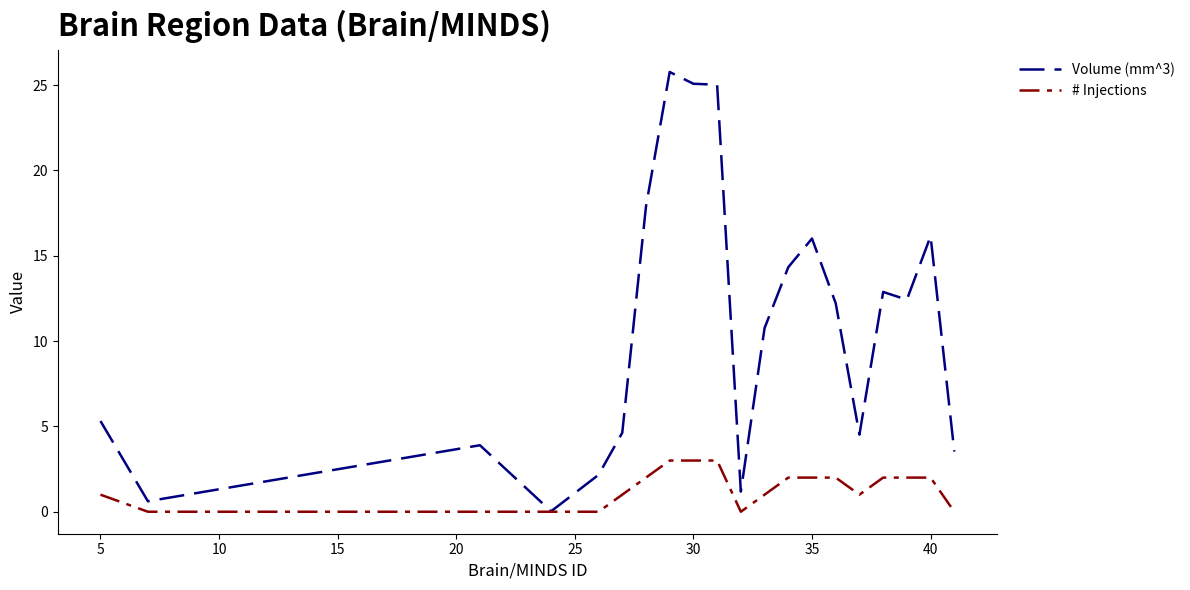

List the series in order of their peak value, lowest first.

# Injections, Volume (mm^3)